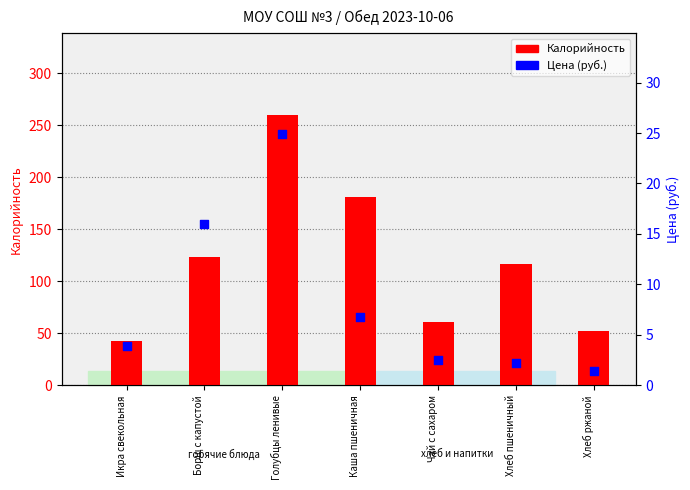

Which series has the largest Y range (max minus min)?

Калорийность